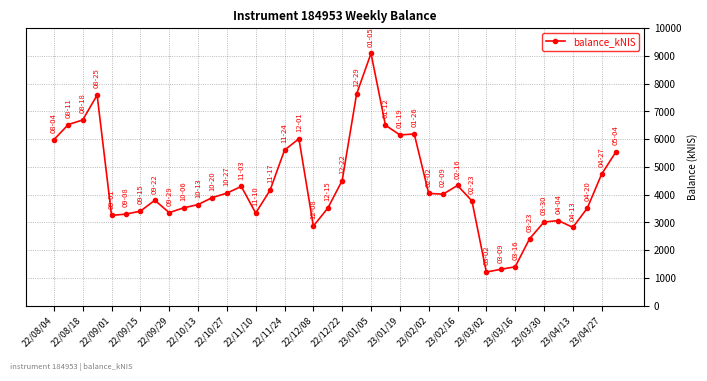

What is the sum of all values?

174041.8